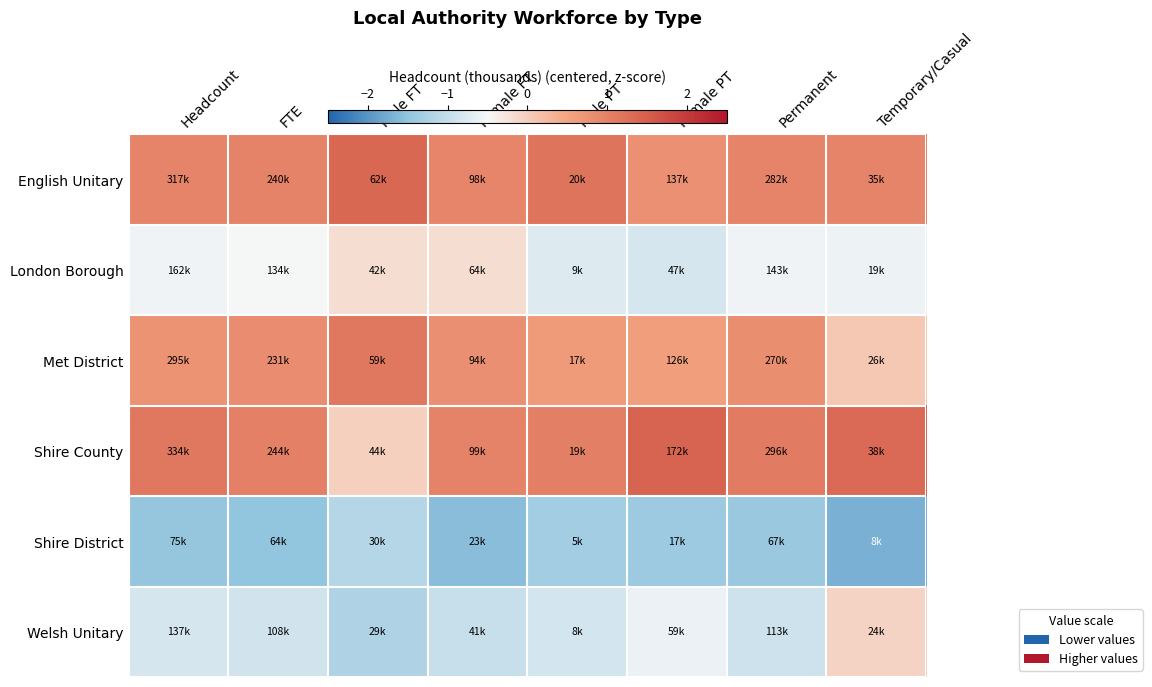

Reading right to left, transcribe all the data shown in this chart.

English Unitary: Temporary/Casual=1.0	Permanent=1.0	Female PT=0.8	Male PT=1.2	Female FT=0.9	Male FT=1.4	FTE=1.0	Headcount=1.0
London Borough: Temporary/Casual=-0.6	Permanent=-0.6	Female PT=-0.8	Male PT=-0.8	Female FT=-0.2	Male FT=-0.2	FTE=-0.5	Headcount=-0.6
Met District: Temporary/Casual=0.1	Permanent=0.8	Female PT=0.6	Male PT=0.7	Female FT=0.8	Male FT=1.1	FTE=0.9	Headcount=0.8
Shire County: Temporary/Casual=1.3	Permanent=1.1	Female PT=1.4	Male PT=1.1	Female FT=1.0	Male FT=-0.0	FTE=1.0	Headcount=1.1
Shire District: Temporary/Casual=-1.7	Permanent=-1.4	Female PT=-1.4	Male PT=-1.3	Female FT=-1.6	Male FT=-1.1	FTE=-1.5	Headcount=-1.5
Welsh Unitary: Temporary/Casual=-0.1	Permanent=-0.9	Female PT=-0.6	Male PT=-0.8	Female FT=-1.0	Male FT=-1.2	FTE=-0.9	Headcount=-0.8